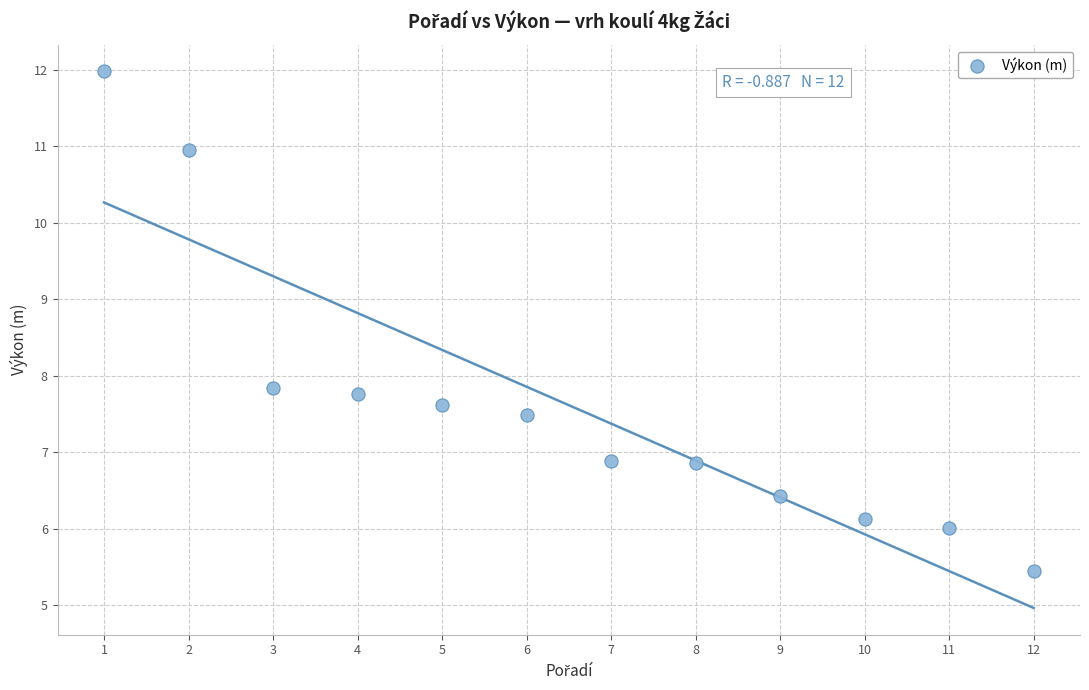

What is the range of Y values (max minus min)?

6.5